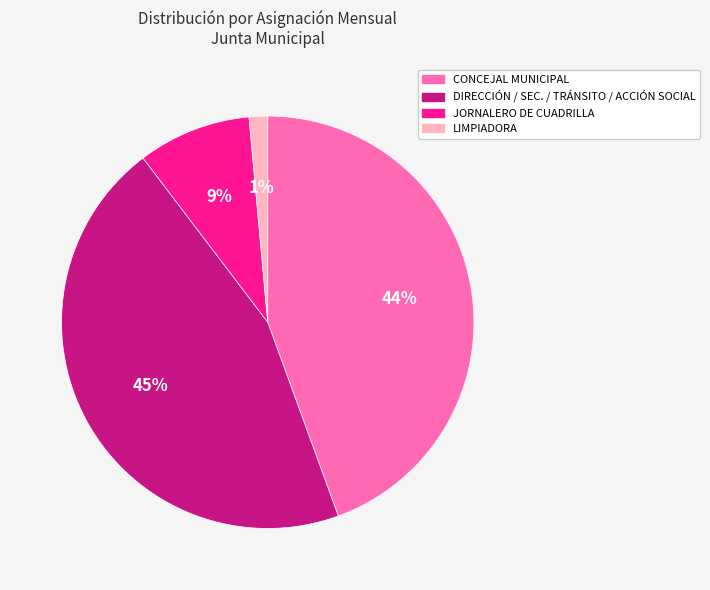

Is there any slice that represents more than half of the pie?

No